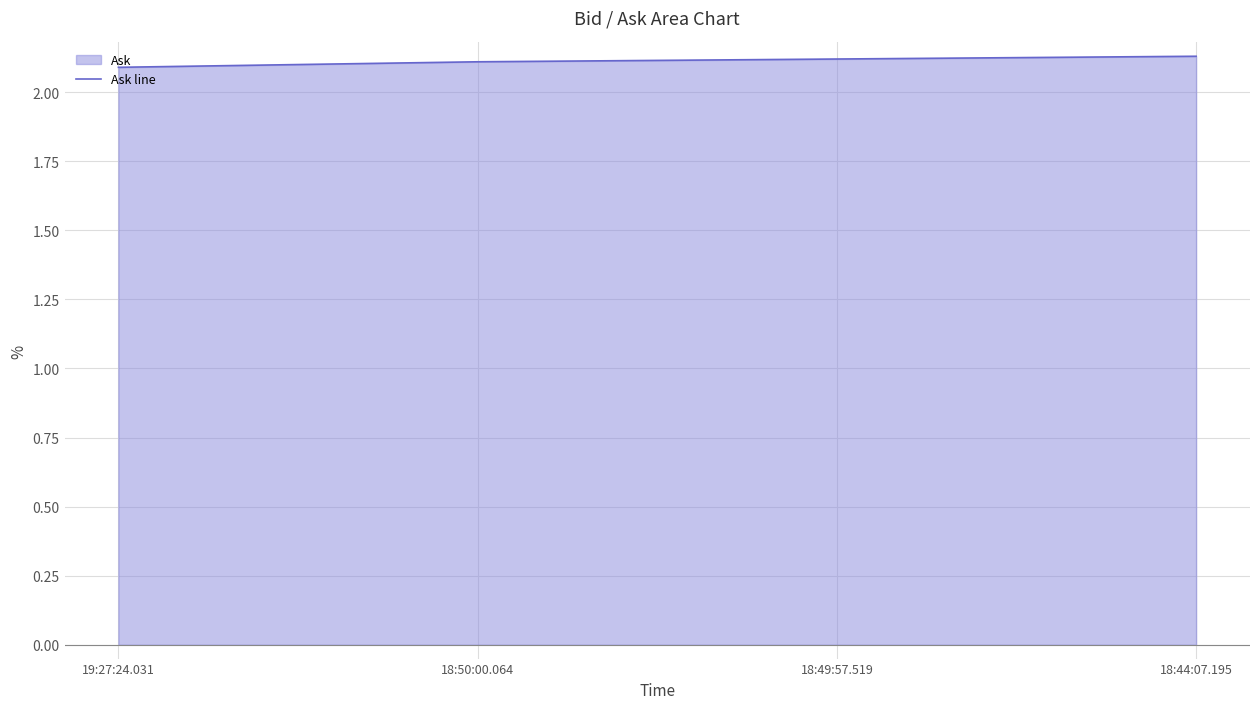

What is the ratio of the value at 18:49:57.519 to the value at 18:44:07.195?

1.0